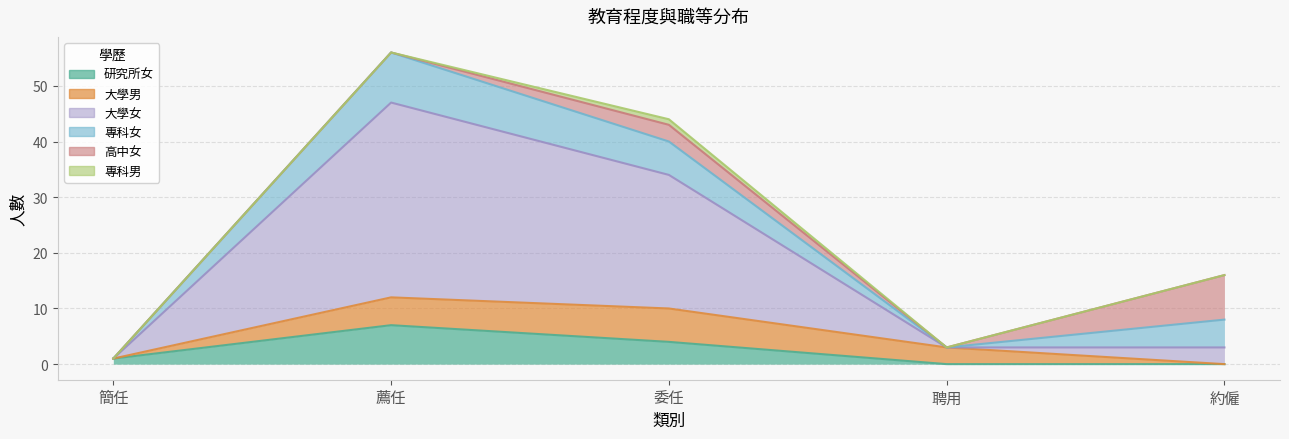

What position from the right is 薦任?

4